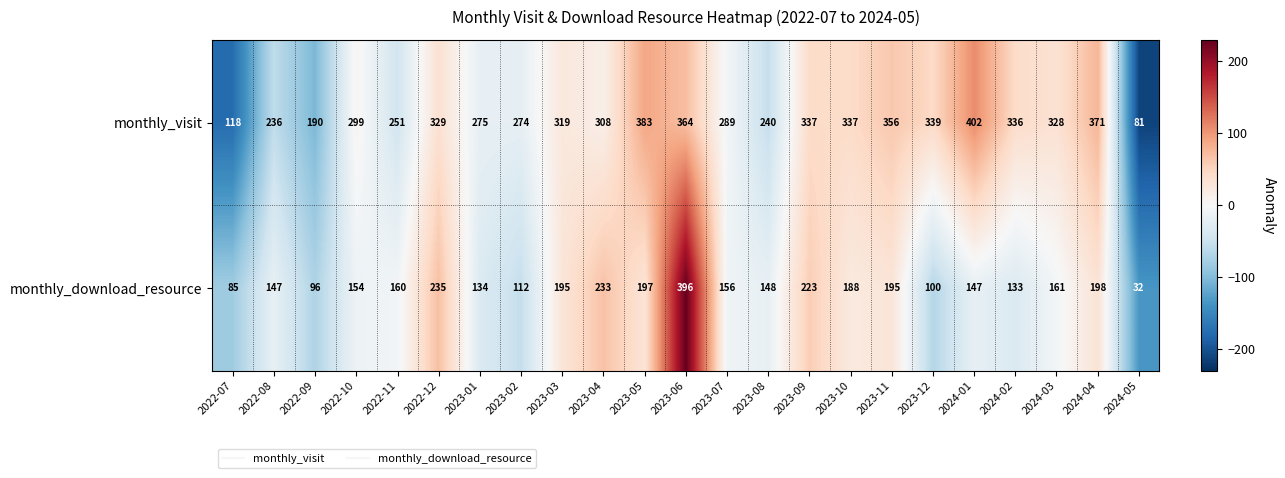

What is the average value of the monthly_visit series?

294